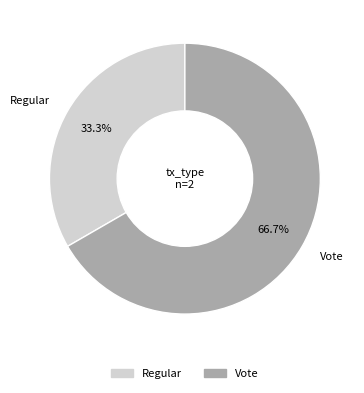

How many segments does this pie chart have?

2